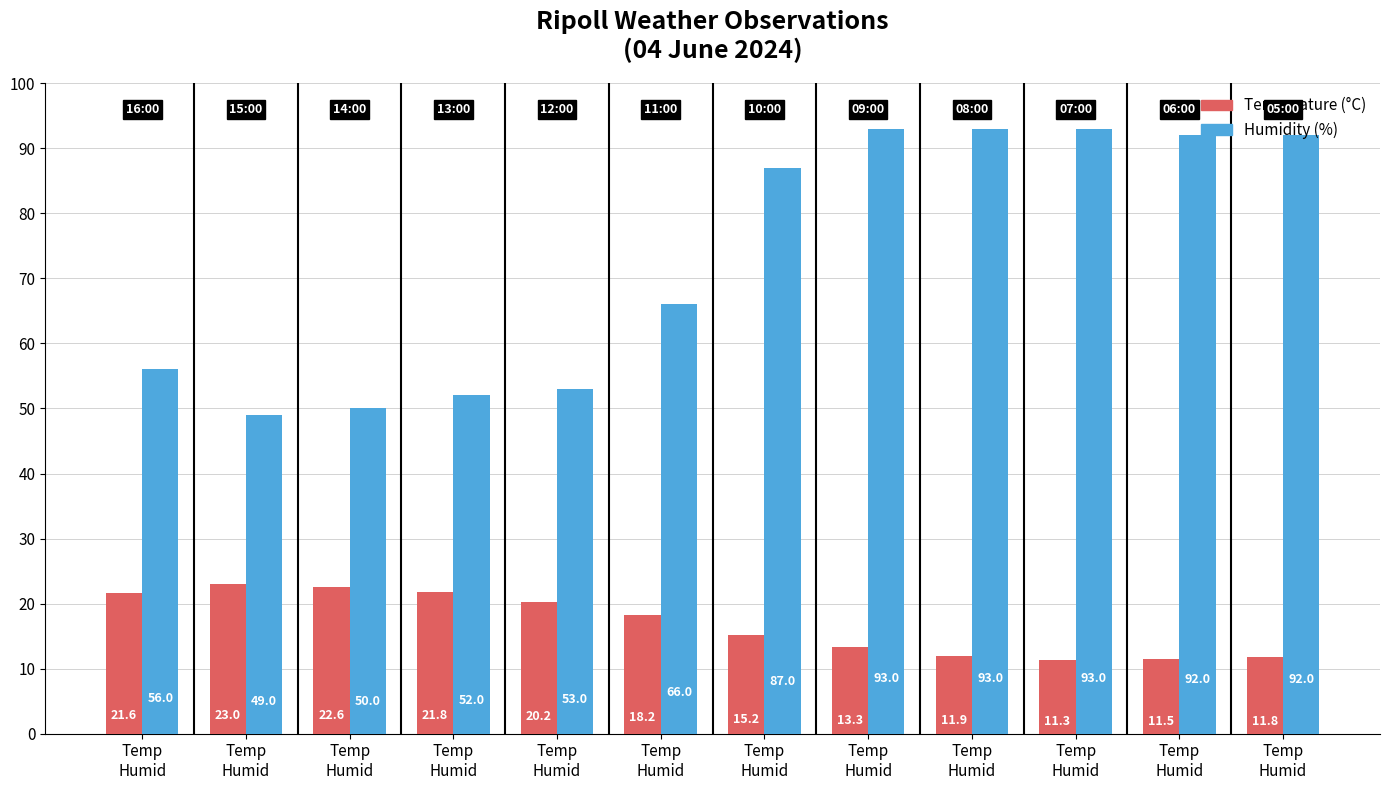

At which category does the chart reach its peak across all series?

Temp
Humid